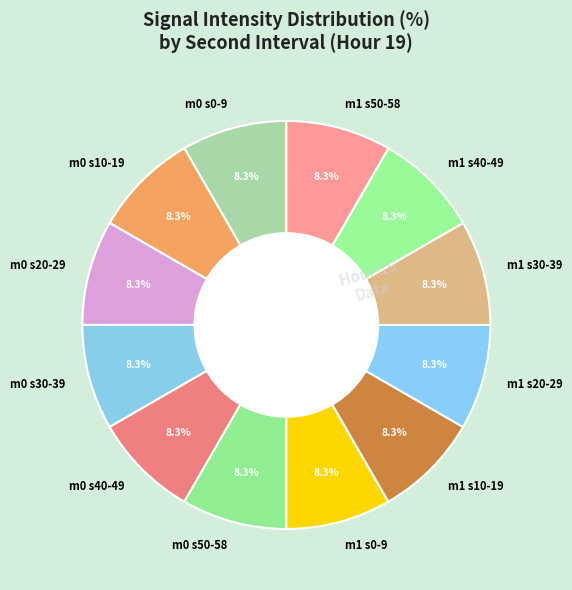

Is there any slice that represents more than half of the pie?

No